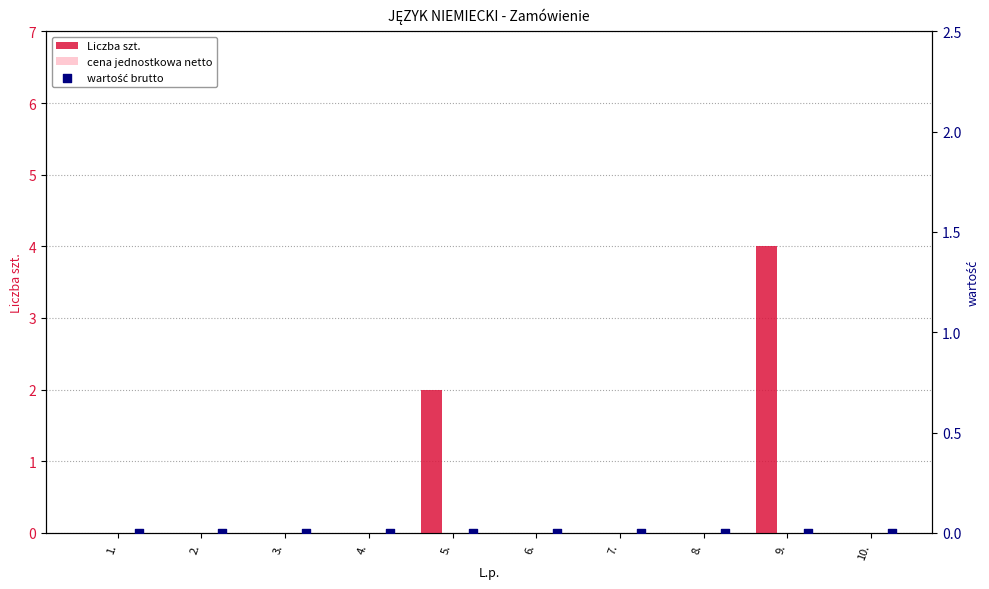

True or false: Liczba szt. has a value of 0 at 2..

True